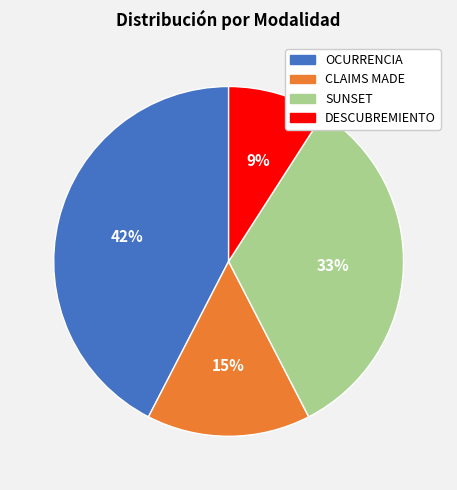

Which slice is the smallest?

DESCUBREMIENTO